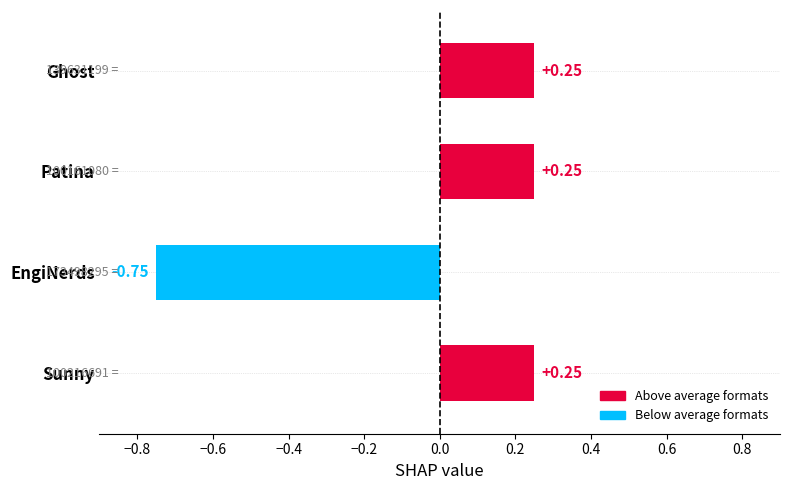

How many bars are there in total?

4